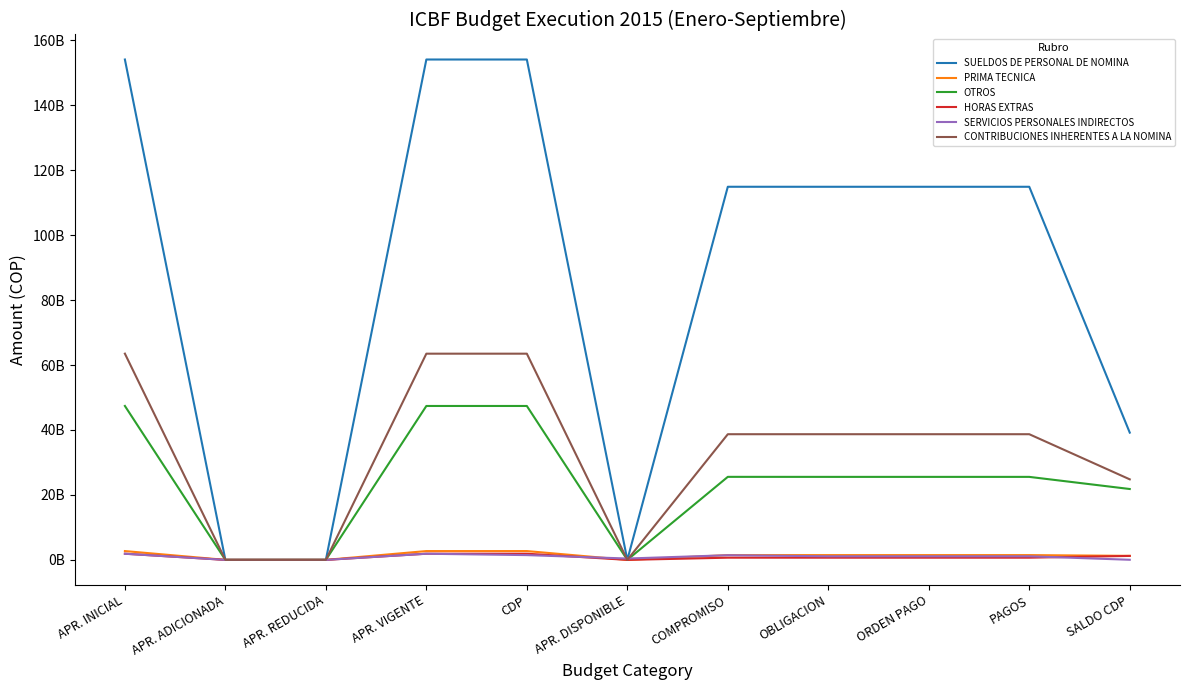

Which has a higher value, SALDO CDP or ORDEN PAGO?

ORDEN PAGO